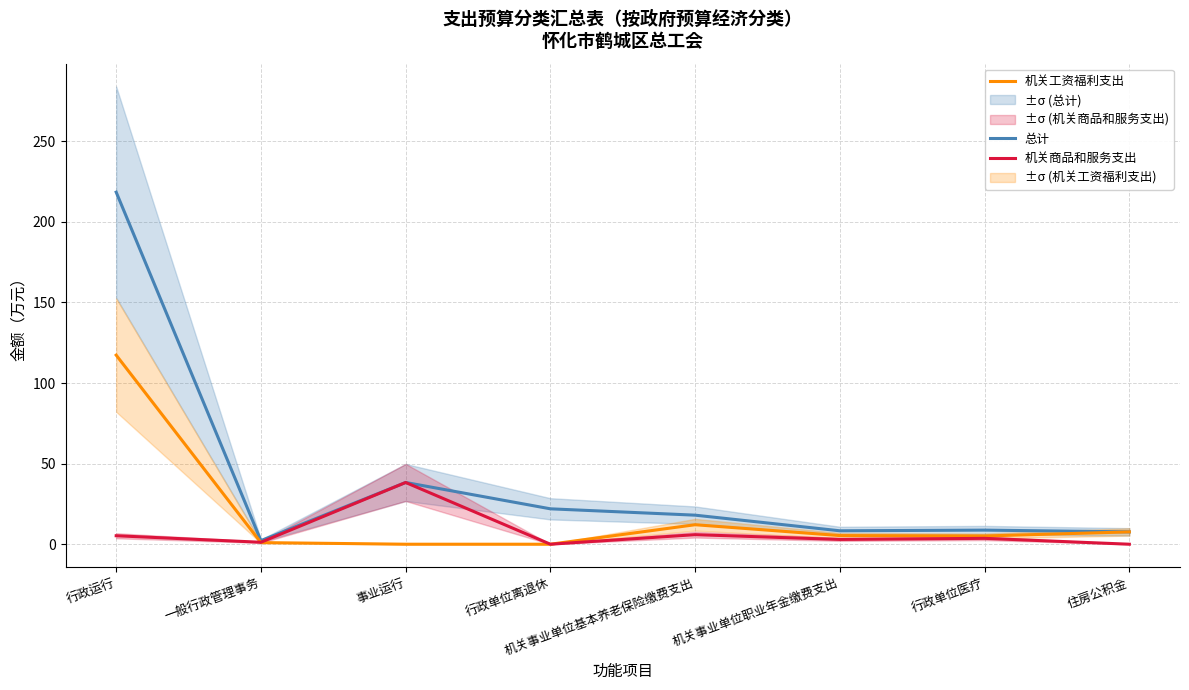

What is the highest value of the 总计 series?

218.4